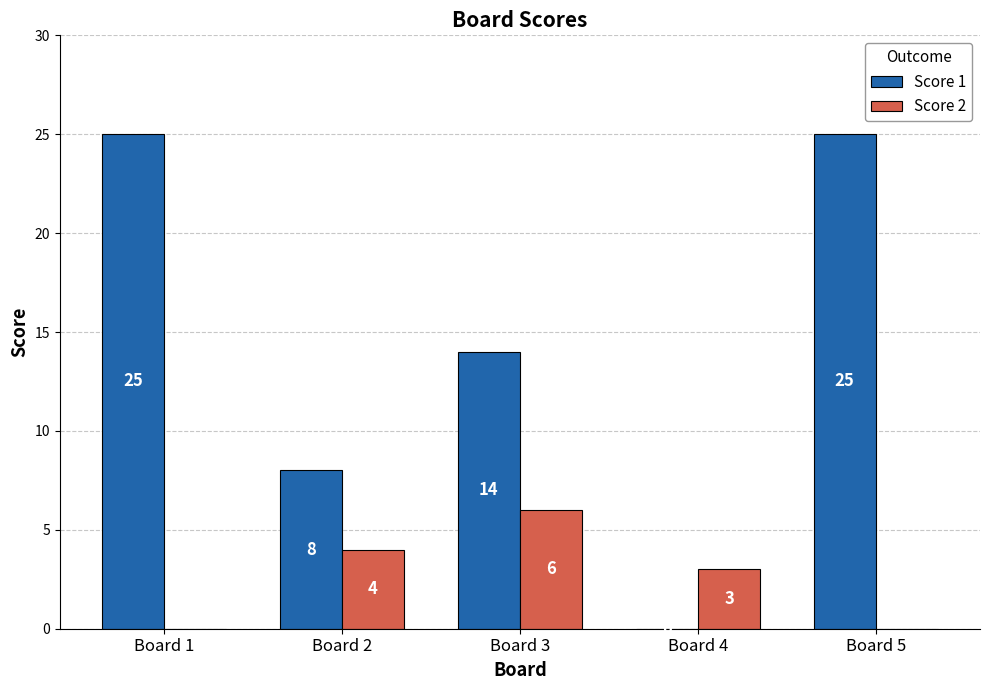

How many Score 2 values are between 0 and 4?

4